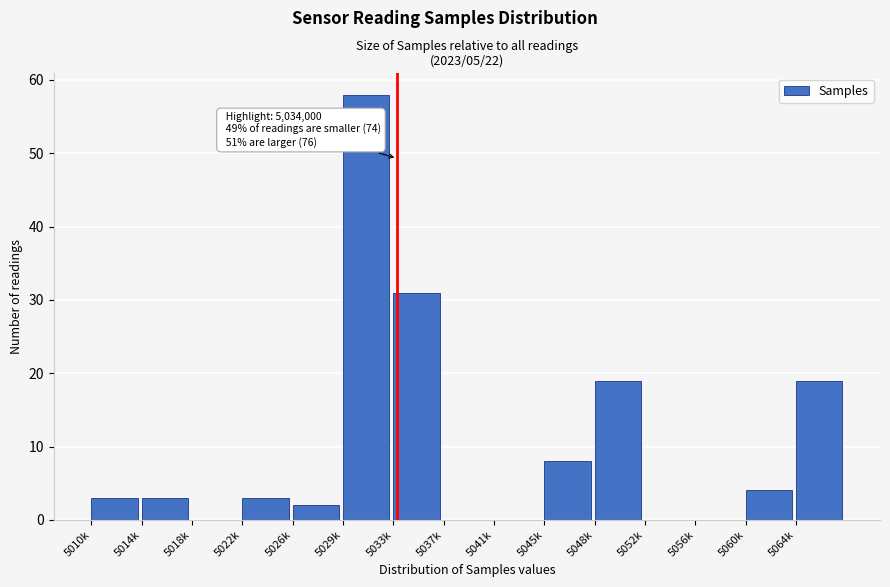

Reading left to right, transcribe all the data shown in this chart.

5010k=3	5014k=3	5018k=0	5022k=3	5026k=2	5029k=58	5033k=31	5037k=0	5041k=0	5045k=8	5048k=19	5052k=0	5056k=0	5060k=4	5064k=19